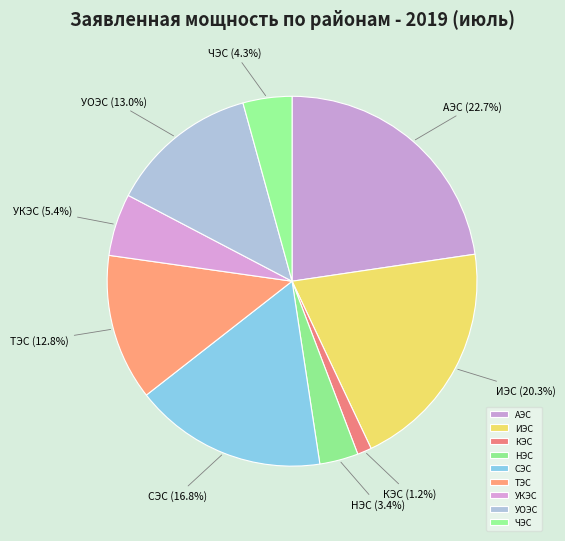

How much of the chart is everything except СЭС?

83.2%